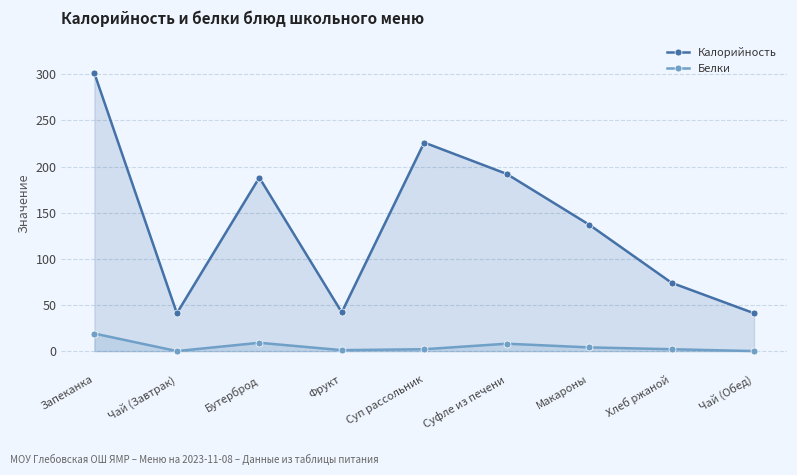

What is the minimum value for Калорийность?

41